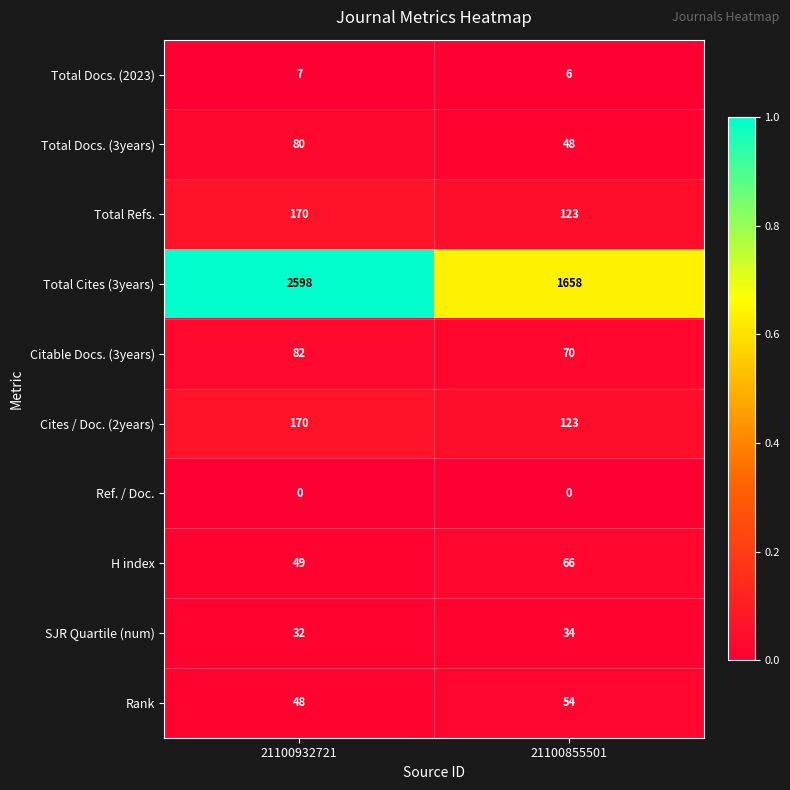

What is the sum of the Citable Docs. (3years) values at 21100855501 and 21100932721?

152